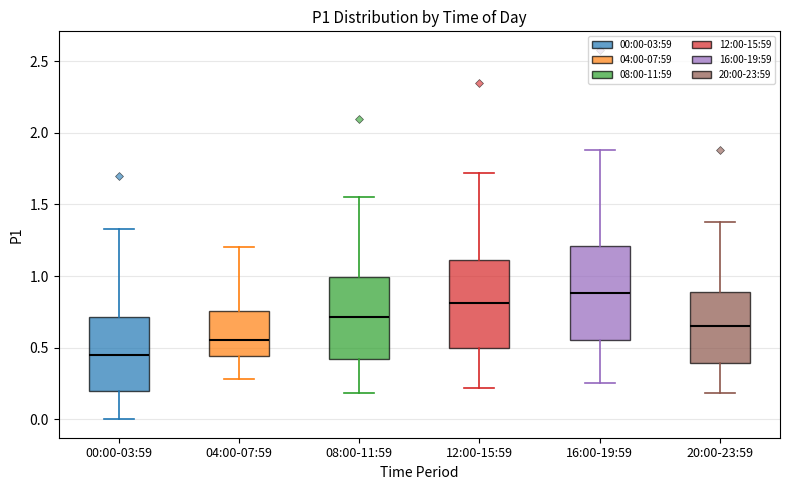

Reading left to right, read every box against the y-axis: the position of its median line, the range the box covers, and the ends of its whiskers. The values are not printed on the chart, so give them approximately, as read against the axis.

00:00-03:59: median 0.45, box 0.20 to 0.70, whiskers 0.00 to 1.35
04:00-07:59: median 0.55, box 0.45 to 0.75, whiskers 0.30 to 1.20
08:00-11:59: median 0.70, box 0.40 to 1.00, whiskers 0.20 to 1.55
12:00-15:59: median 0.80, box 0.50 to 1.10, whiskers 0.20 to 1.70
16:00-19:59: median 0.90, box 0.55 to 1.20, whiskers 0.25 to 1.90
20:00-23:59: median 0.65, box 0.40 to 0.90, whiskers 0.20 to 1.40